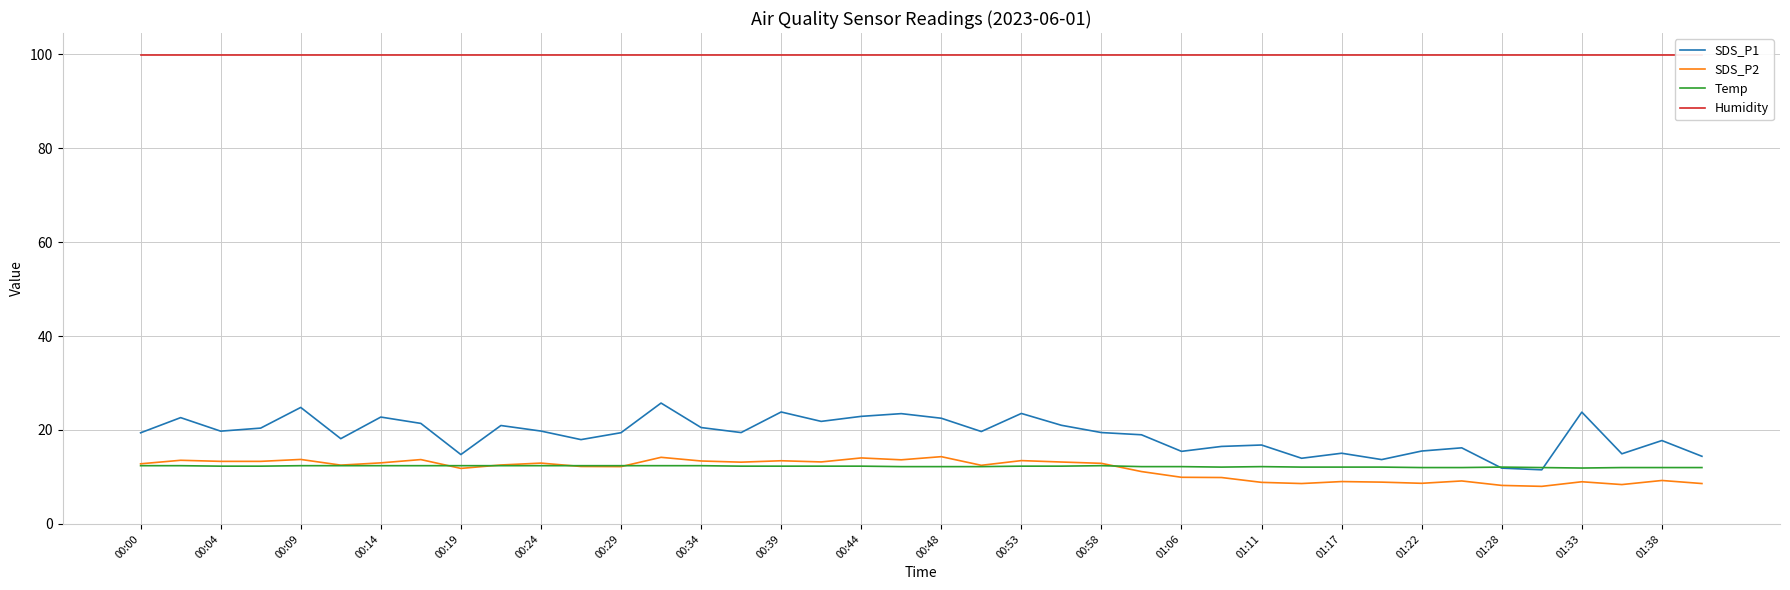

True or false: SDS_P2 and SDS_P1 intersect in this chart.

False